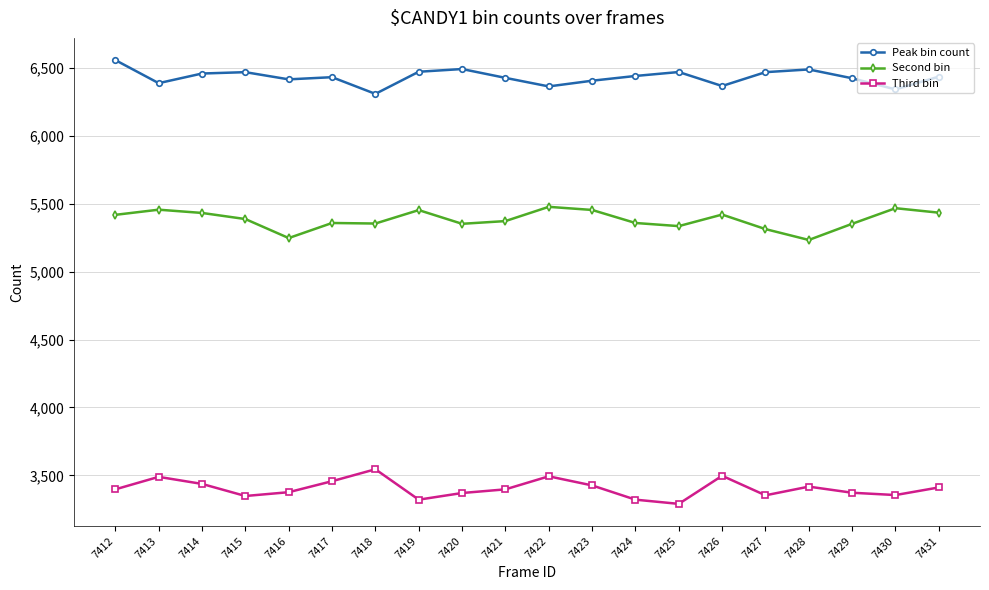

What is the spread (max minus min) of values at 7423?

2981